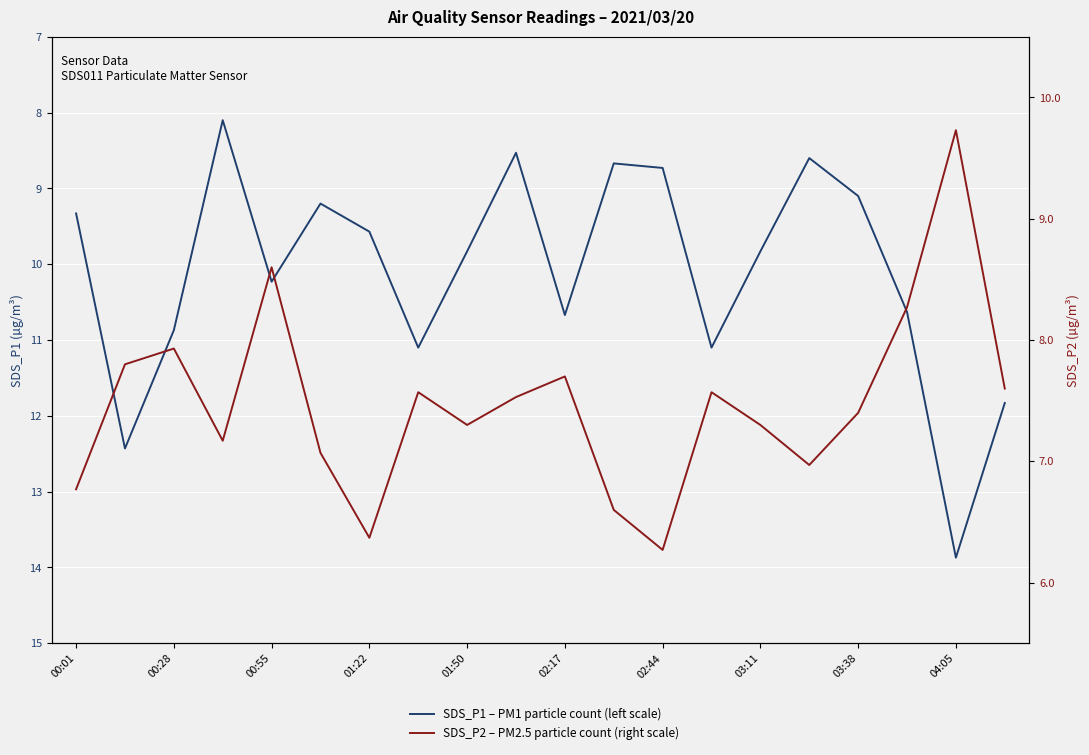

True or false: SDS_P2 – PM2.5 particle count (right scale) and SDS_P1 – PM1 particle count (left scale) cross at least once.

False